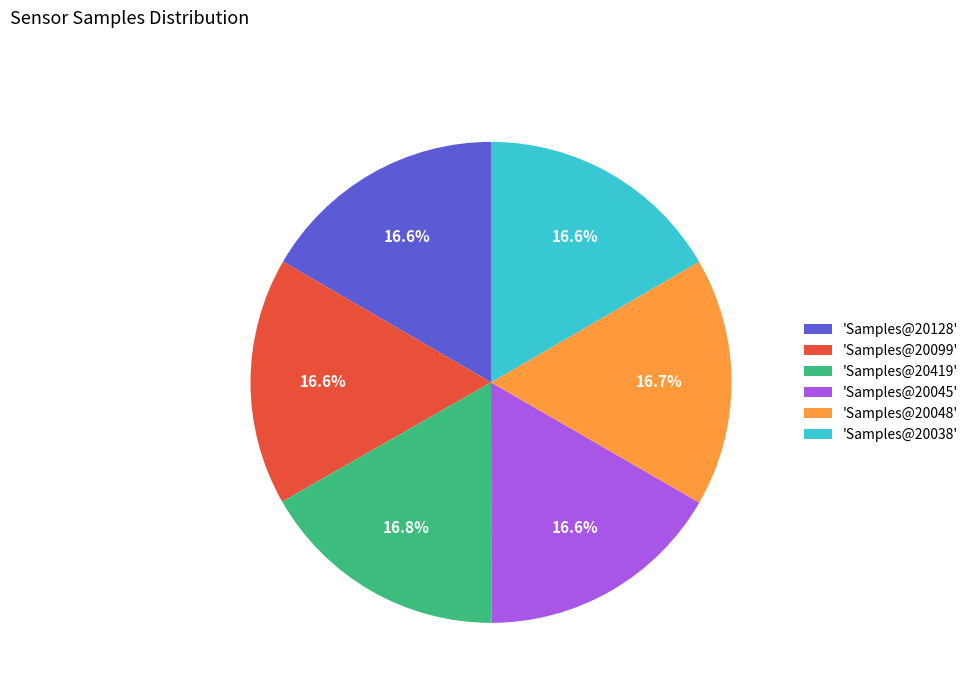

What portion of the pie excludes 'Samples@20045'?

83.4%